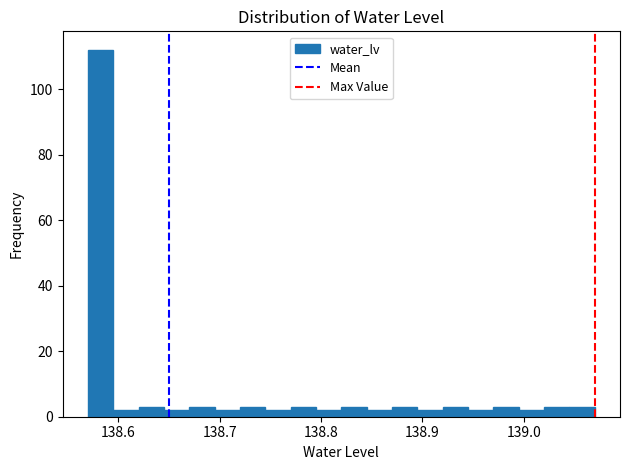

Around what value on the x-axis is the tallest bar? Give the approximate position of its centre, as read against the axis.

138.58